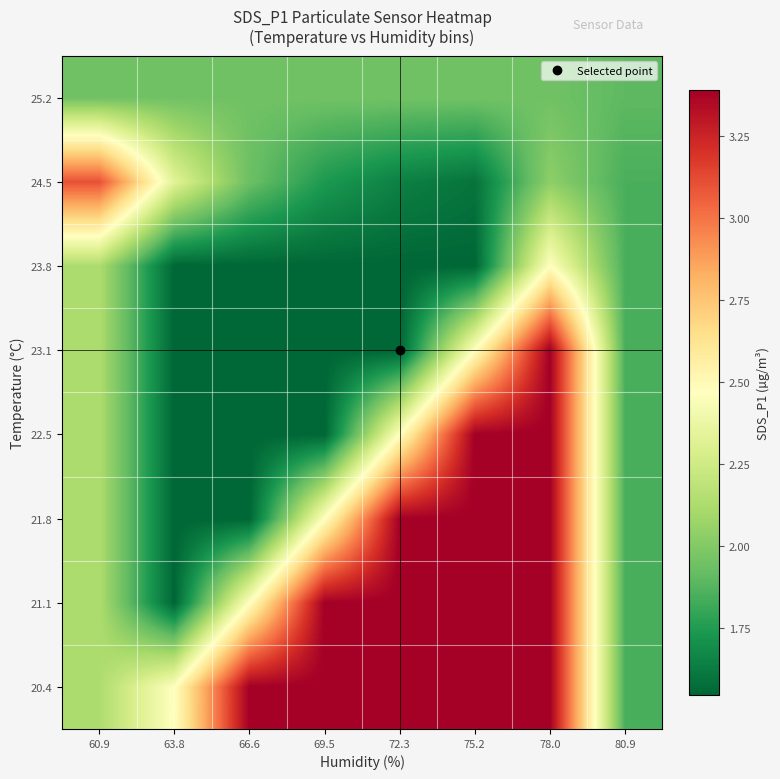

List the series in order of their peak value, lowest first.

25.2, 23.8, 24.5, 20.4, 21.1, 21.8, 22.5, 23.1